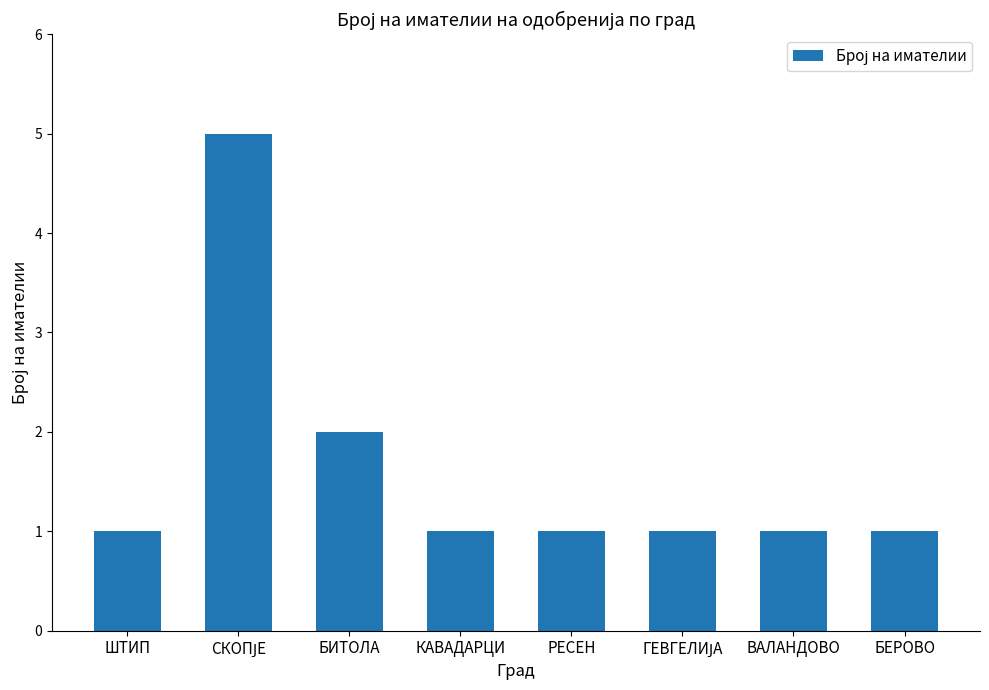

What is the label of the 4th bar from the right?

РЕСЕН